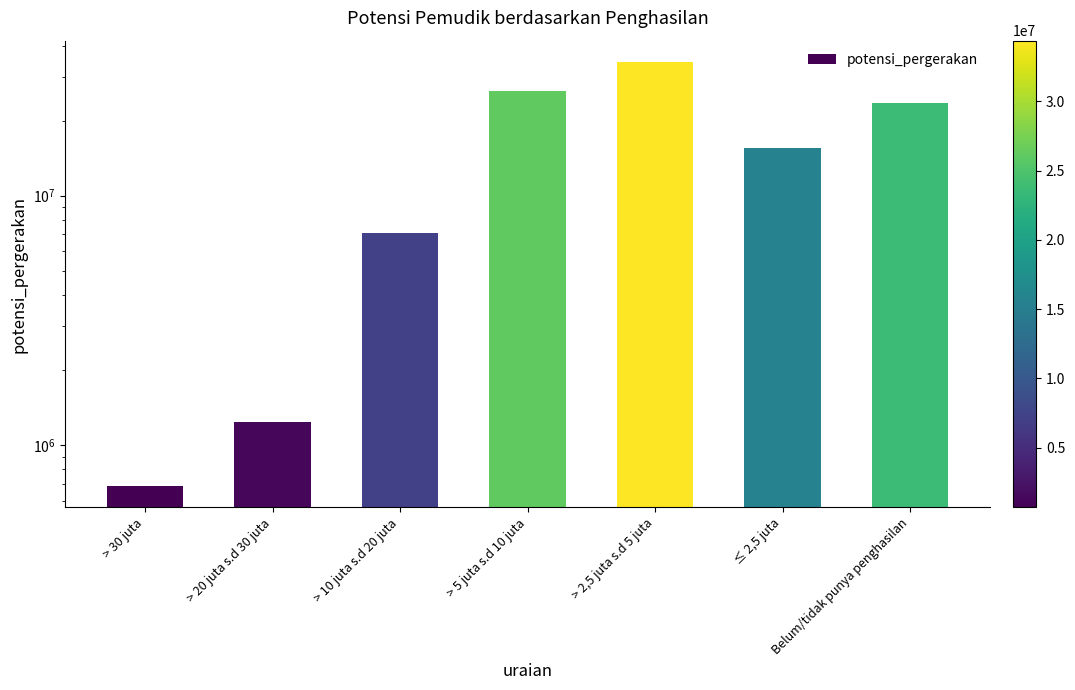

What is the label of the 7th bar from the left?

Belum/tidak punya penghasilan